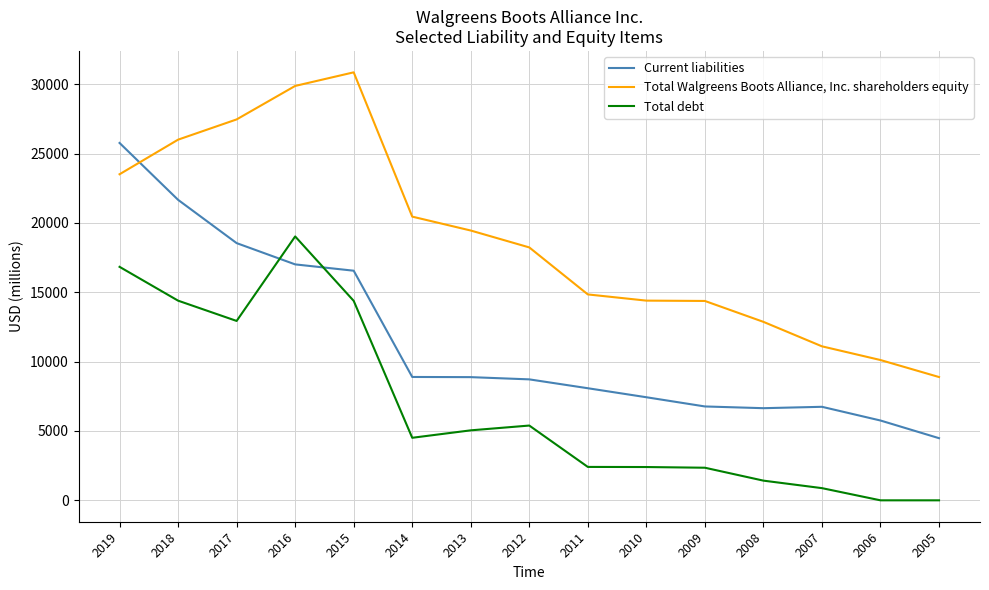

The value of Total debt at 2013 is 5047. True or false?

True